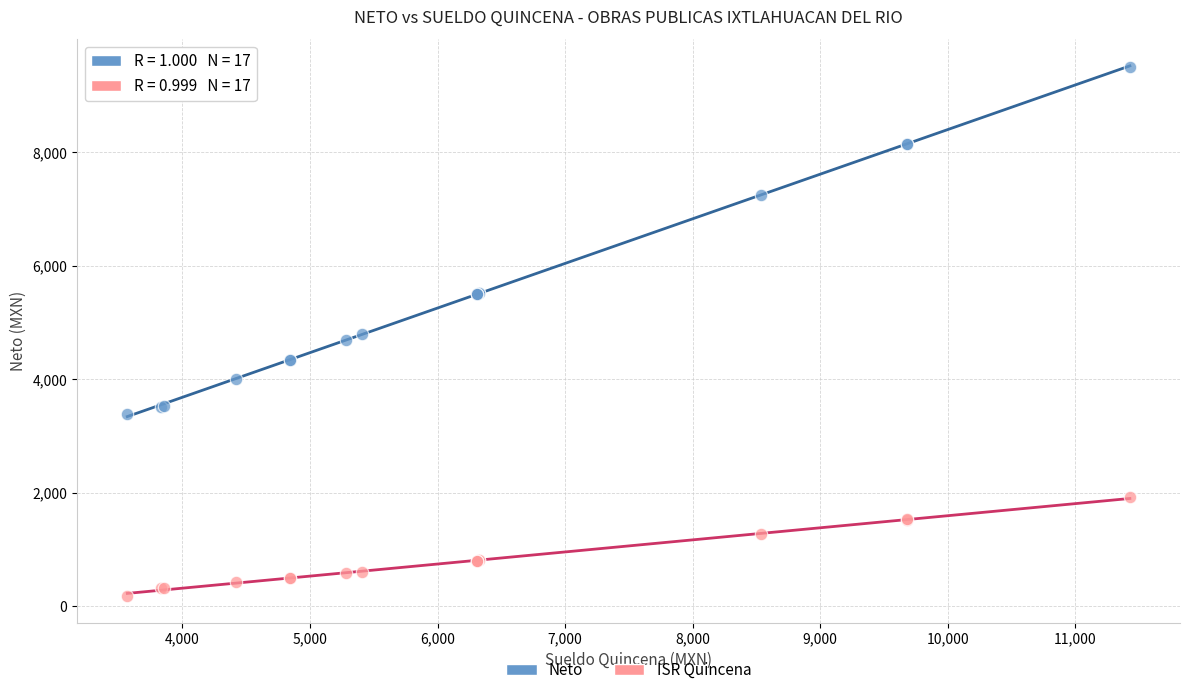

What are all the series names shown in the legend?

Neto, ISR Quincena